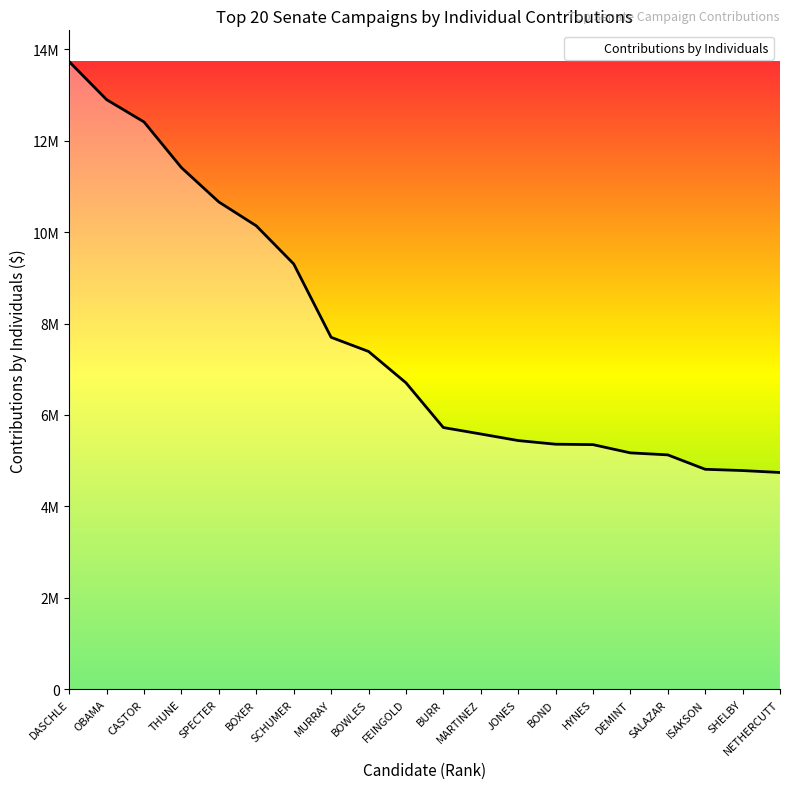

What is the sum of the values at MURRAY and BOXER?

17837061